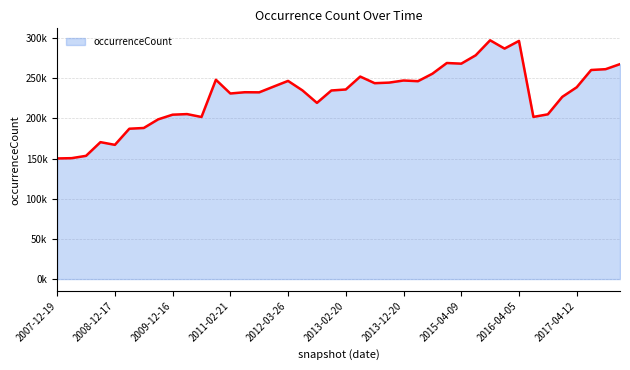

What is the minimum value shown in the chart?

150094